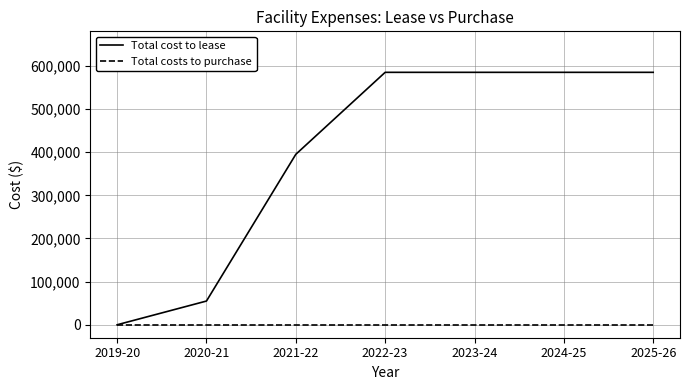

True or false: Total cost to lease has more than 2 points higher than both neighbors.

False